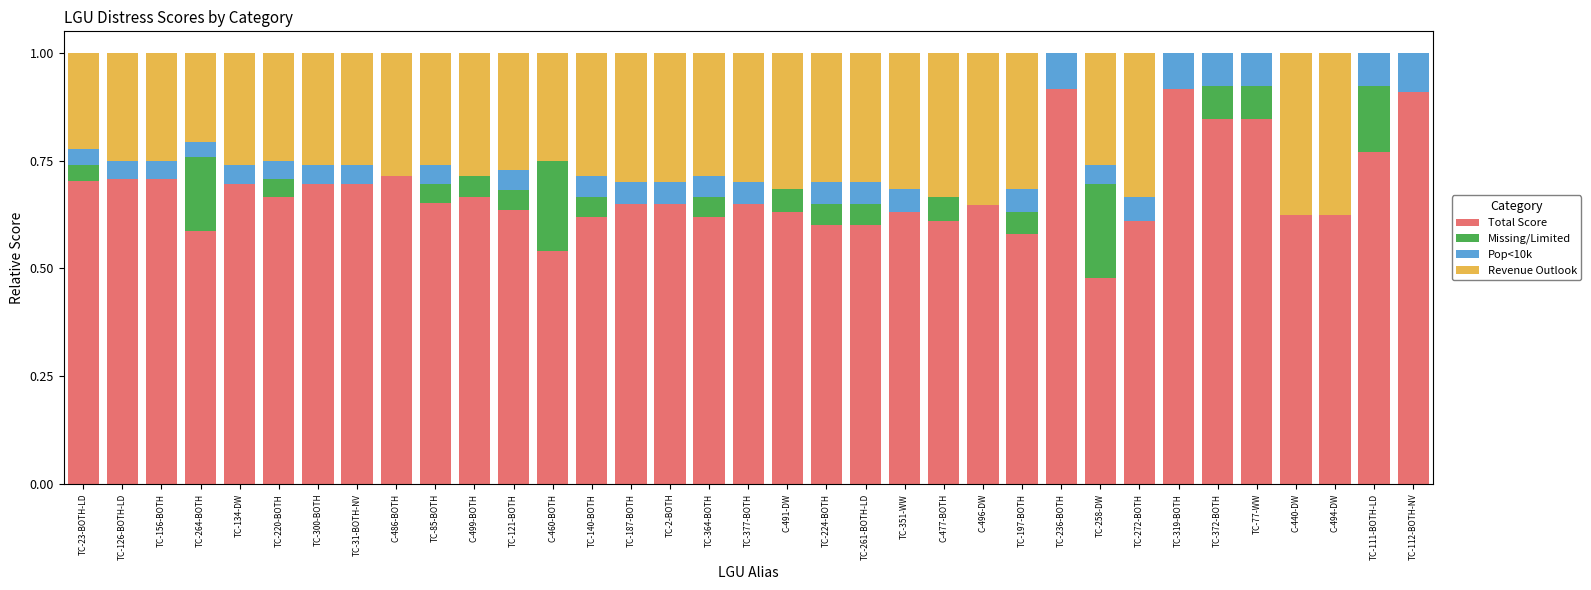

Where is Total Score nearest to the value 0?

TC-258-DW